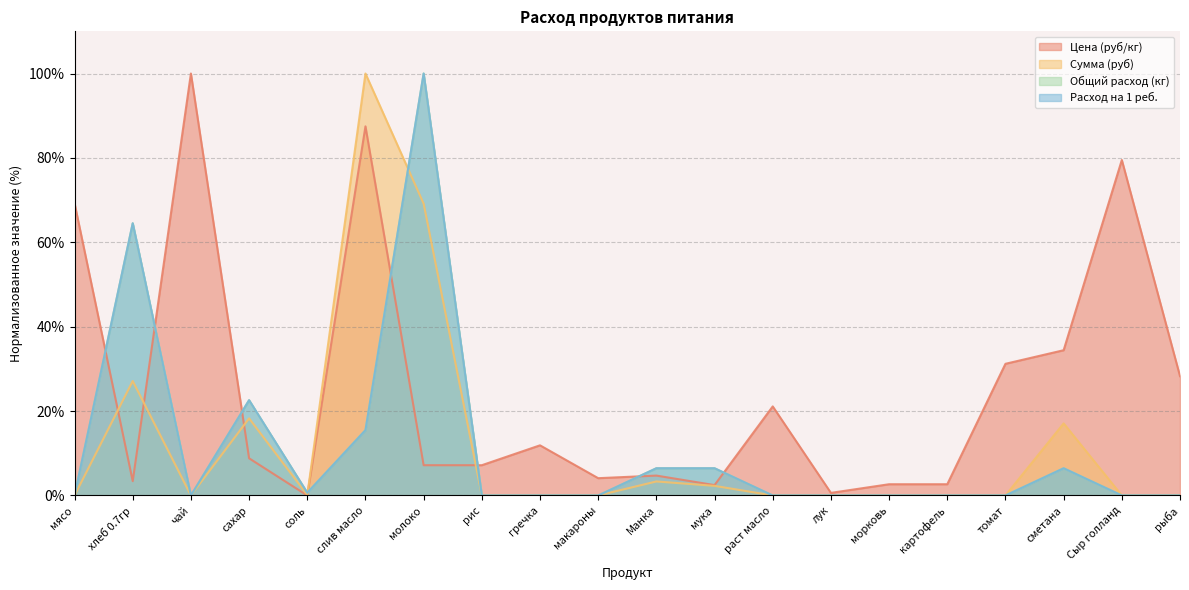

True or false: Общий расход (кг) has a value of 35.1 at рыба.

False